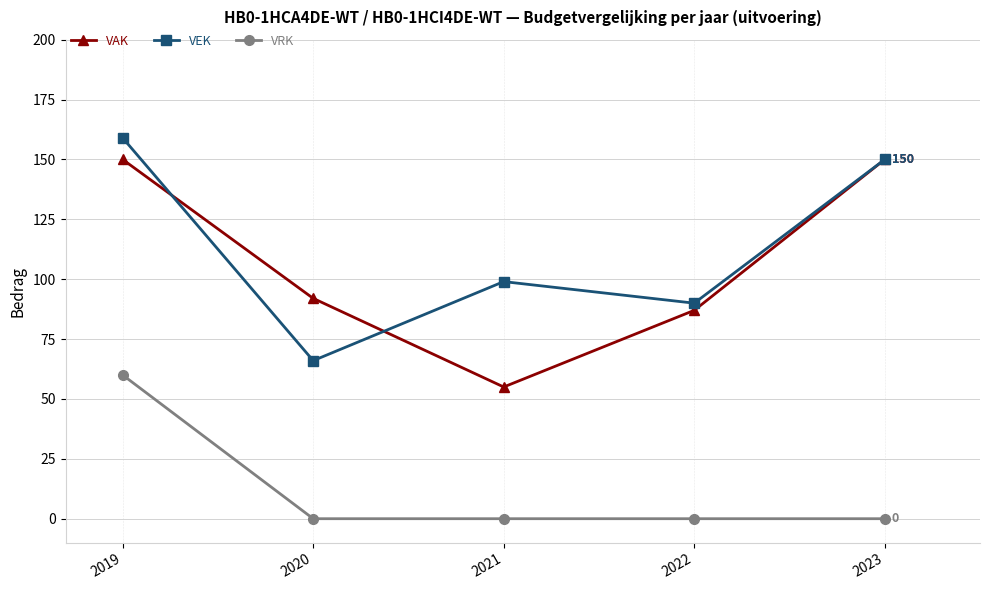

What is the difference between the maximum and minimum values in the VAK series?

95